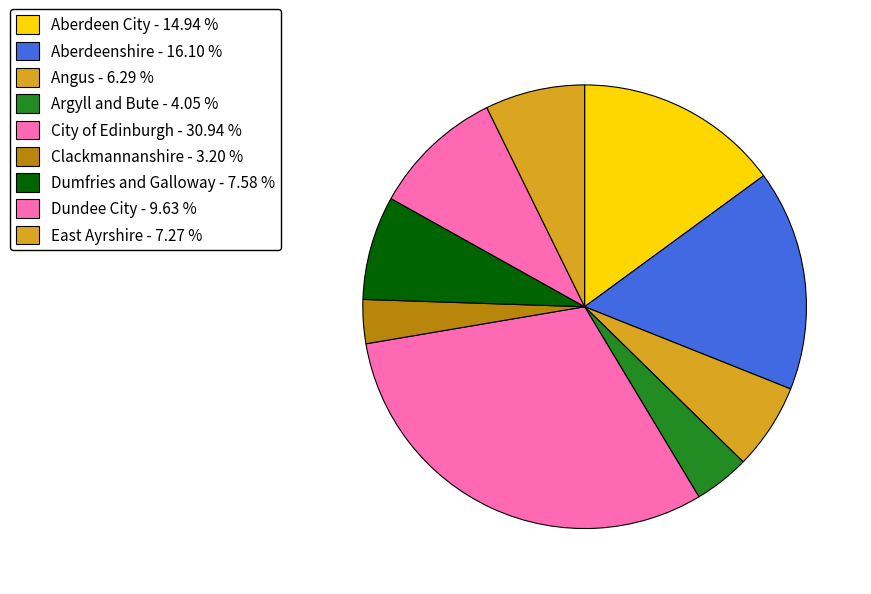

How many segments does this pie chart have?

9